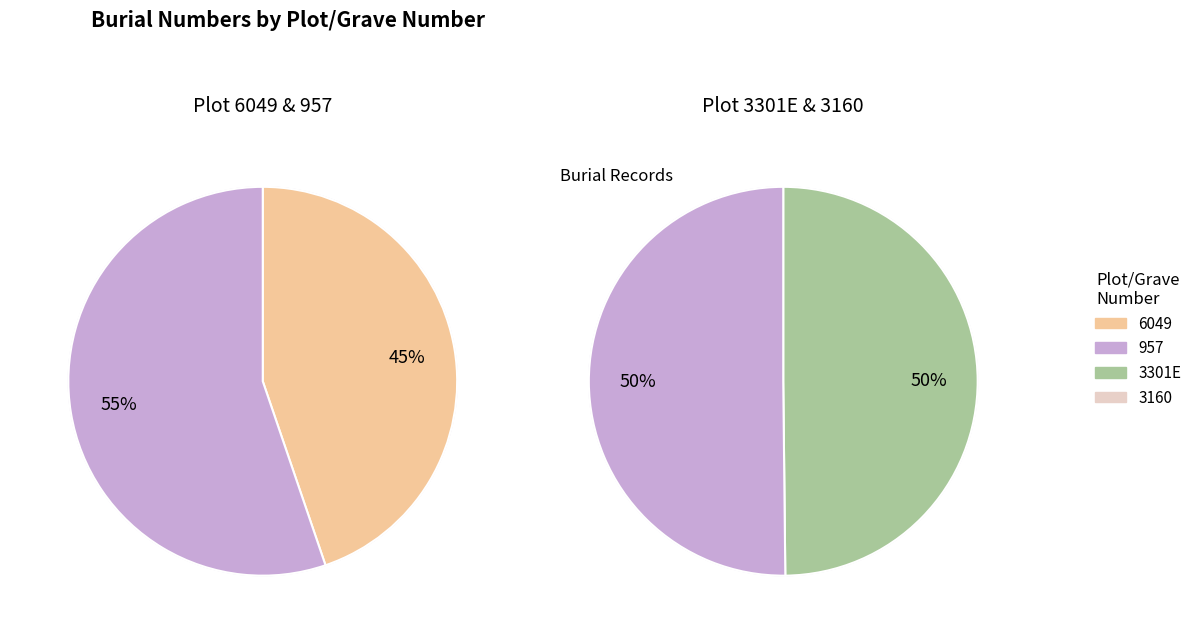

Which slice represents more than half of the pie?

957